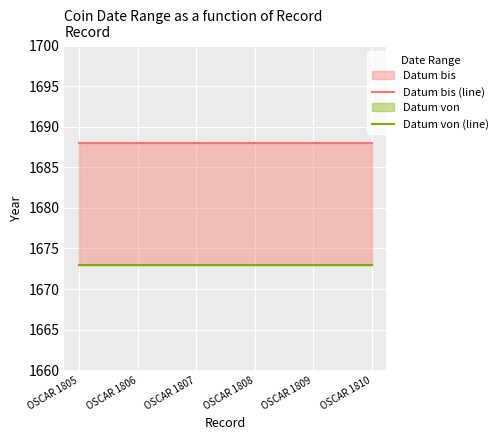

True or false: Datum von (line) and Datum bis (line) cross at least once.

False